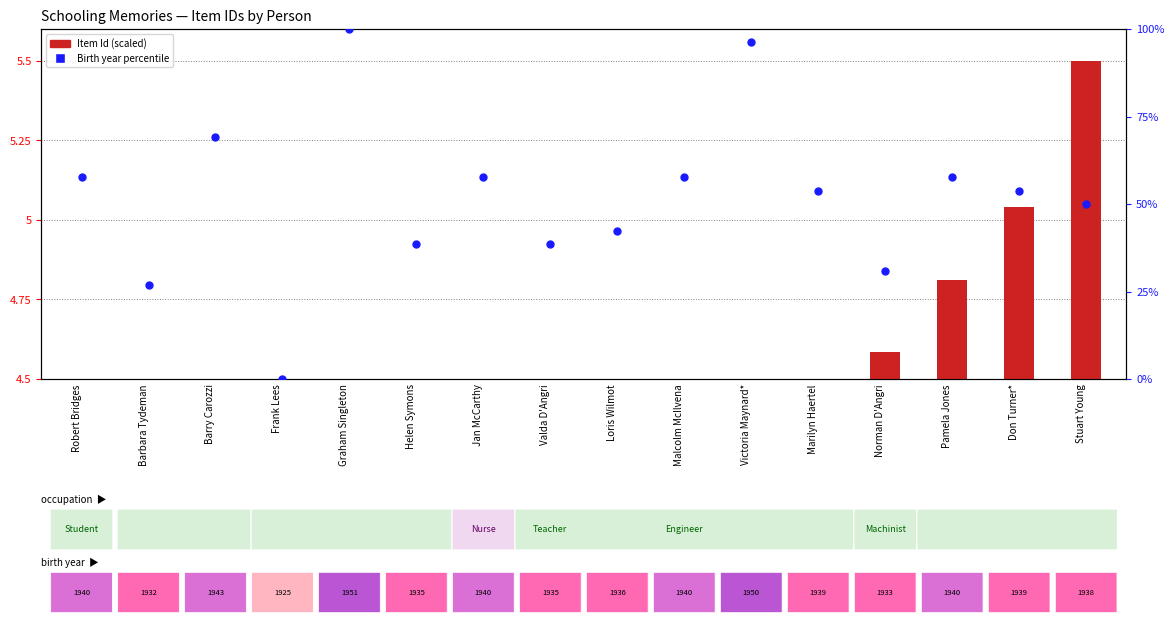

Which series has the widest spread of Y values?

Birth year percentile